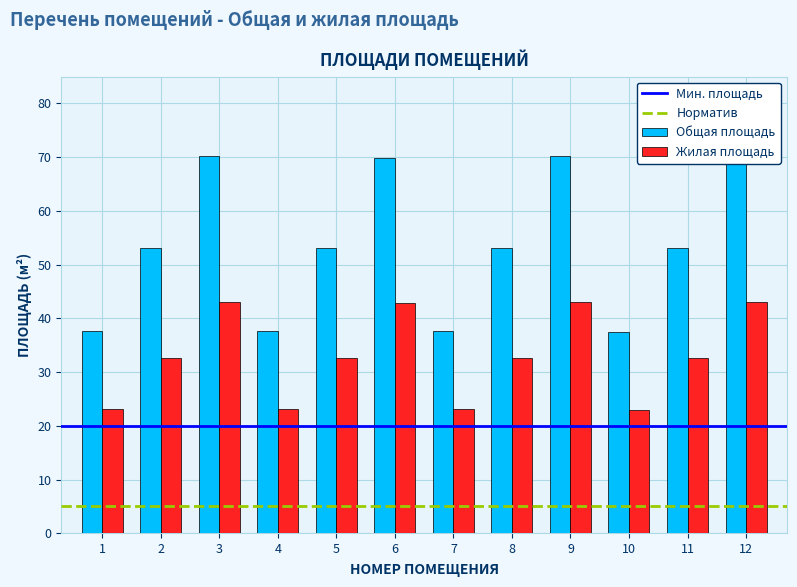

How many series are shown in this chart?

2